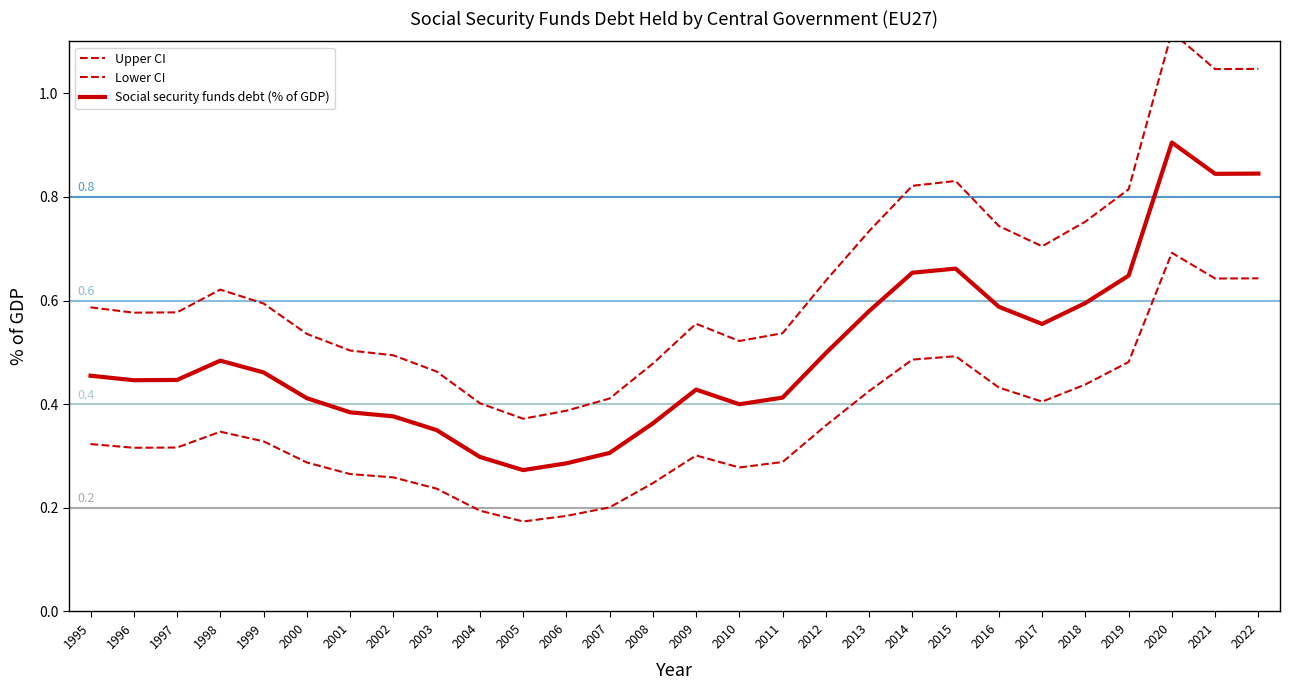

The Upper CI series shows 1.0 at 2021. True or false?

True